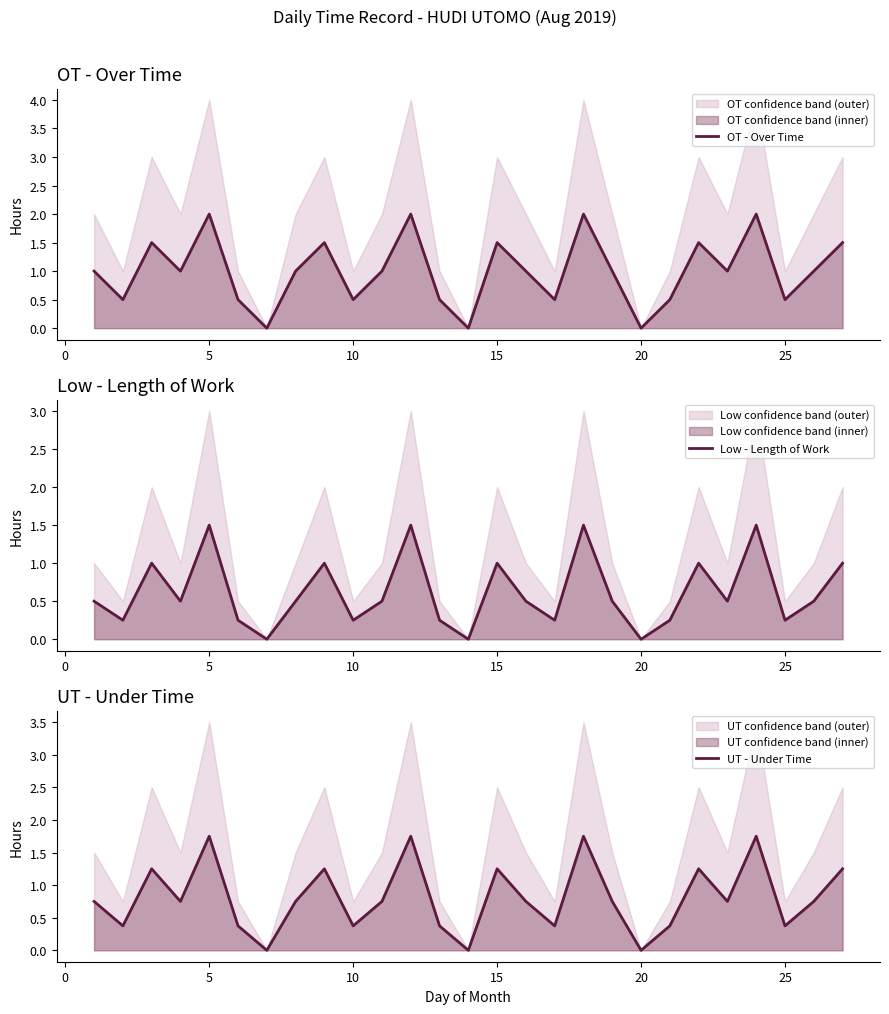

True or false: Low - Length of Work and UT - Under Time cross at least once.

False